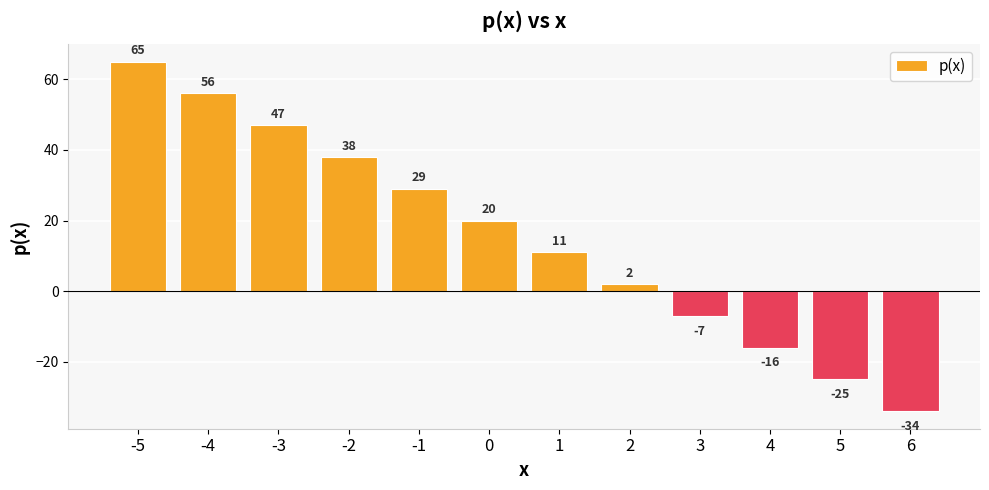

What is the change in value from -5 to 3?

-72